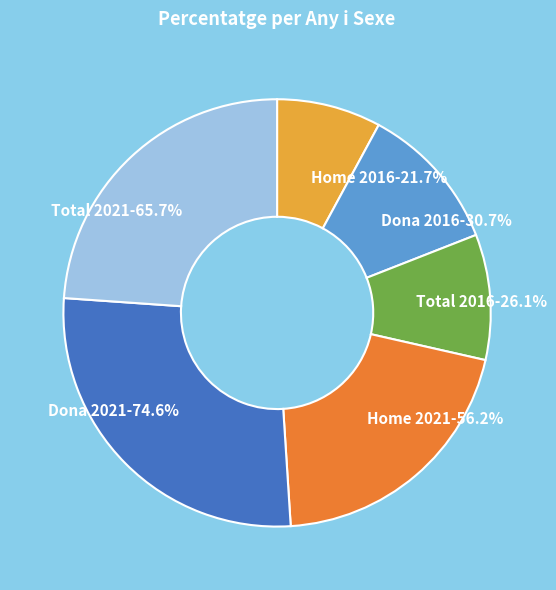

To the nearest percent, what is the difference between the Total 2021 and Dona 2016 slice percentages?

13%